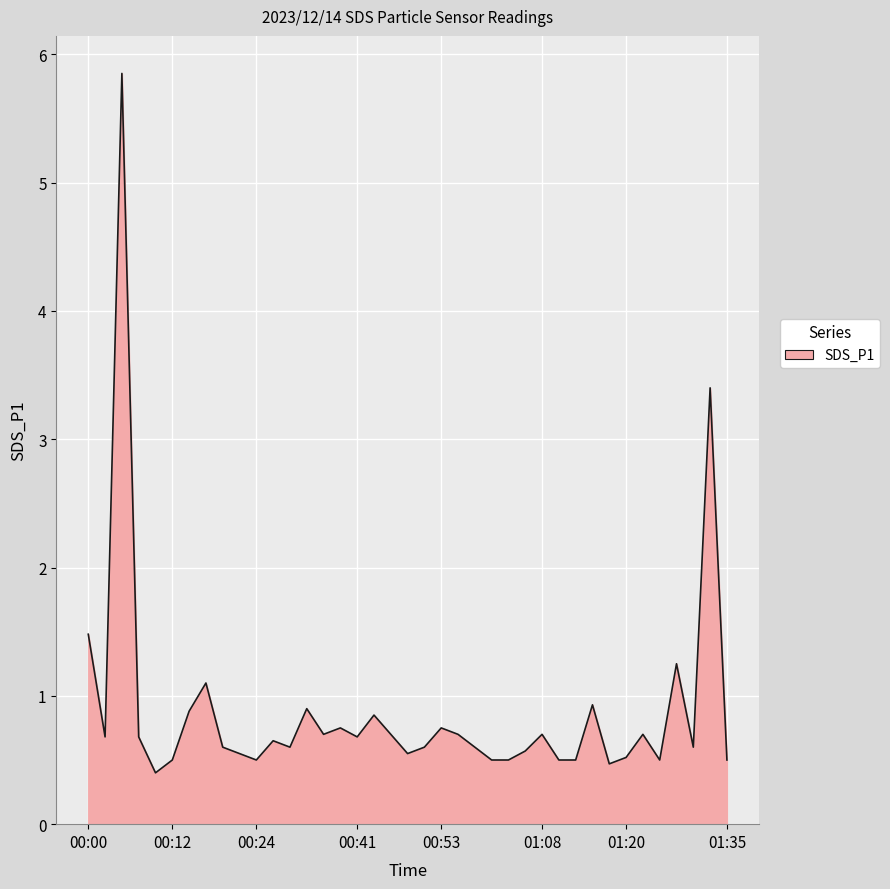

Does the chart display data point markers on the line(s)?

No